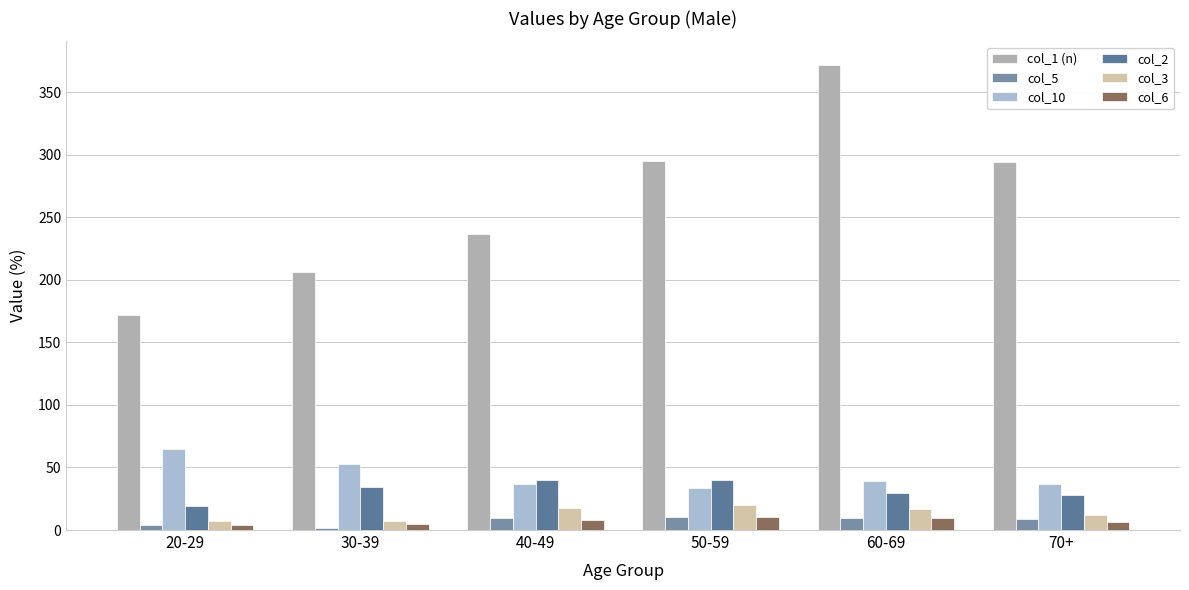

Which series has the largest range (max minus min)?

col_1 (n)